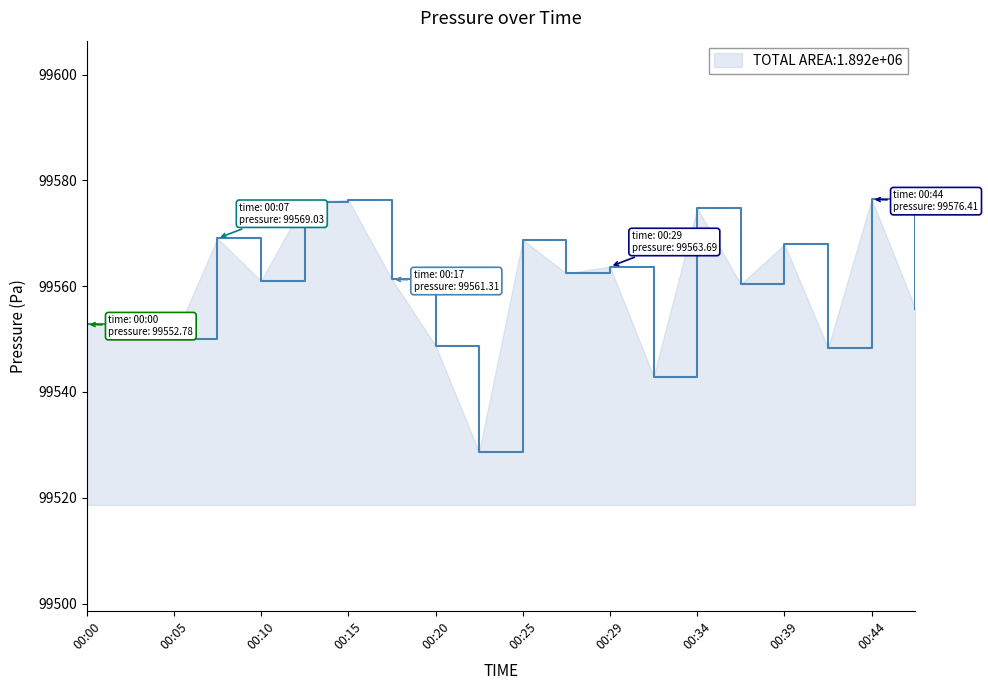

What is the difference between the maximum and minimum values?

47.8